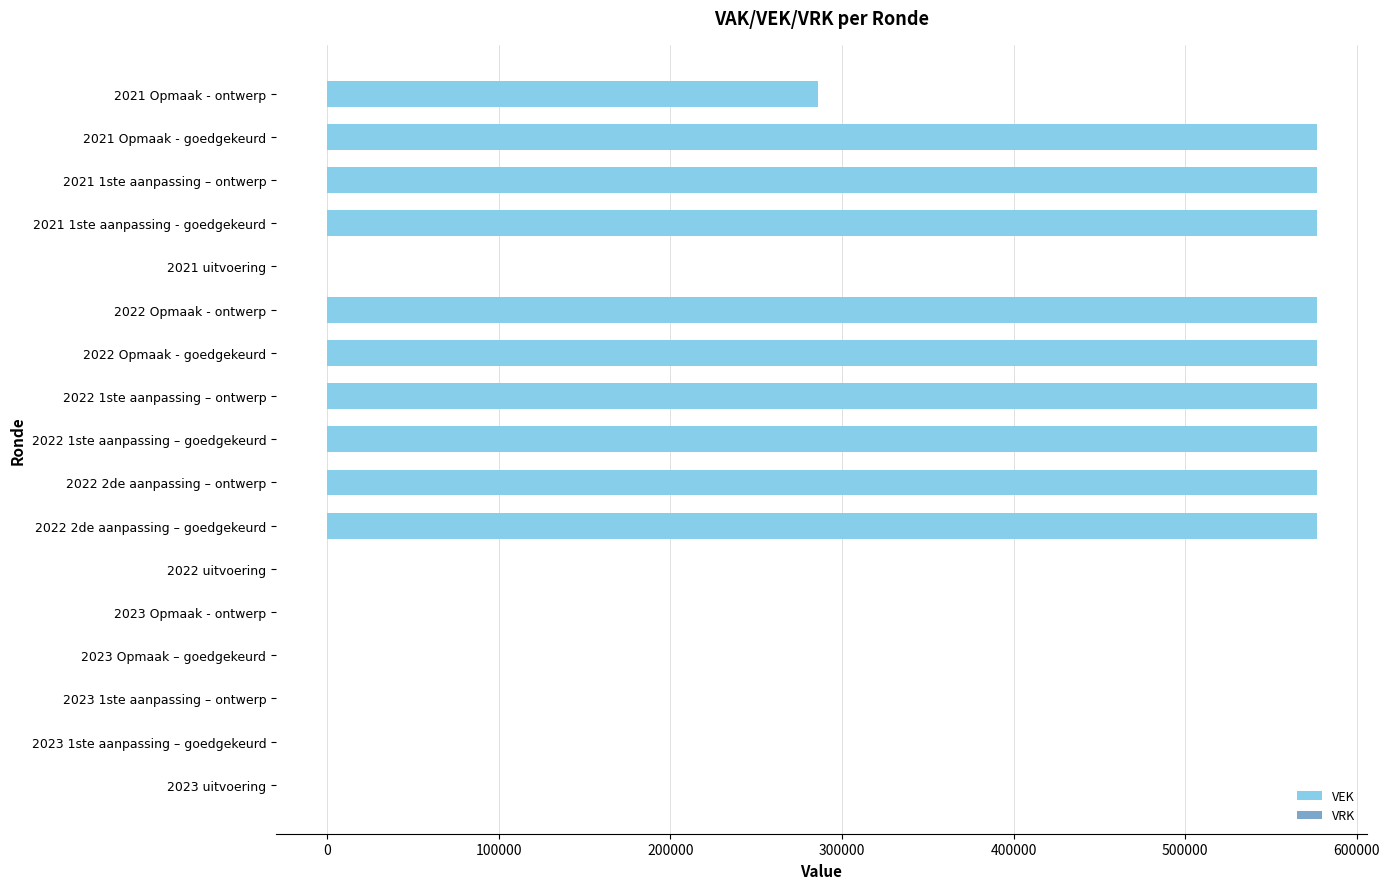

What is the ratio of the value at 2022 Opmaak - goedgekeurd to the value at 2022 2de aanpassing – ontwerp?

1.0